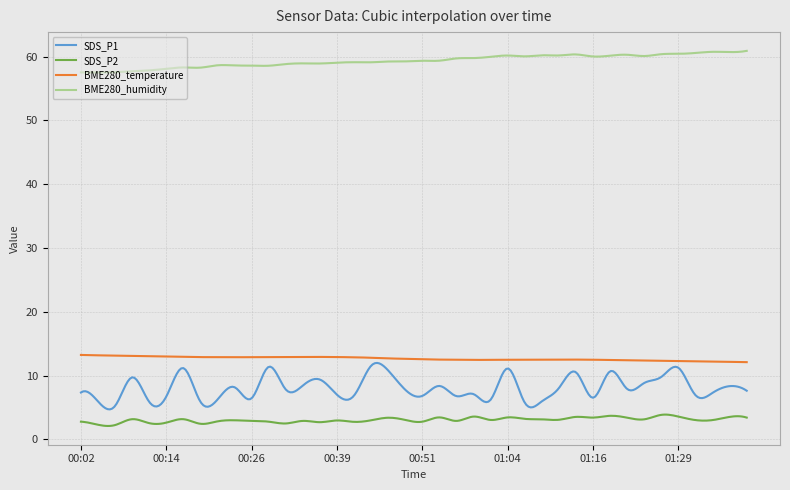

What is the maximum value for SDS_P2?

3.9